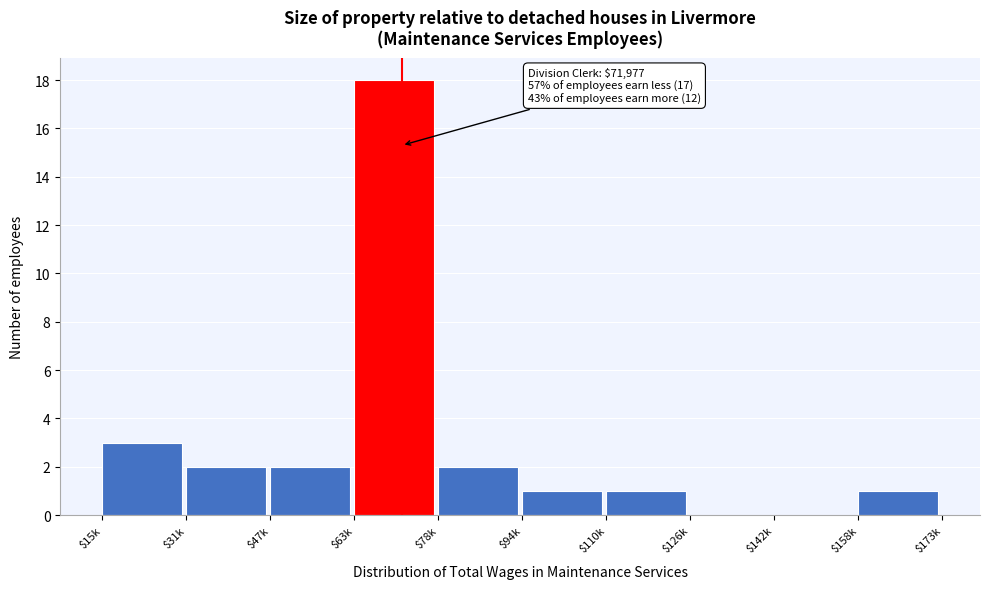

The chart shows a value of 0 at $142k. True or false?

True